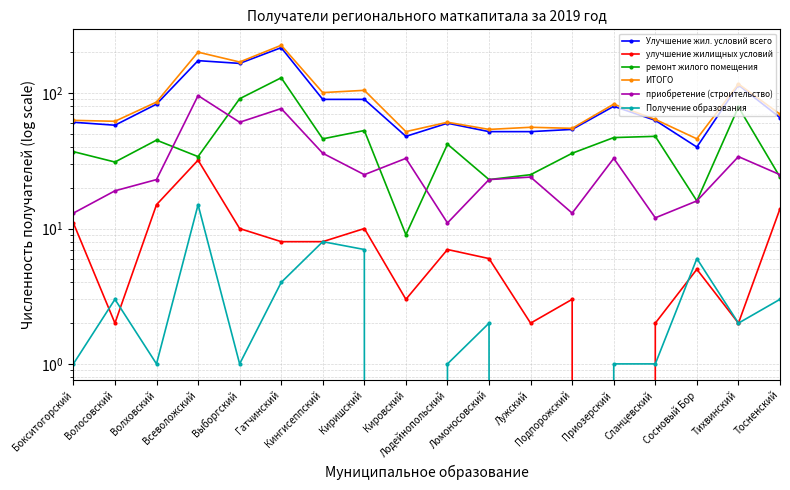

What is the greatest value displayed?

226